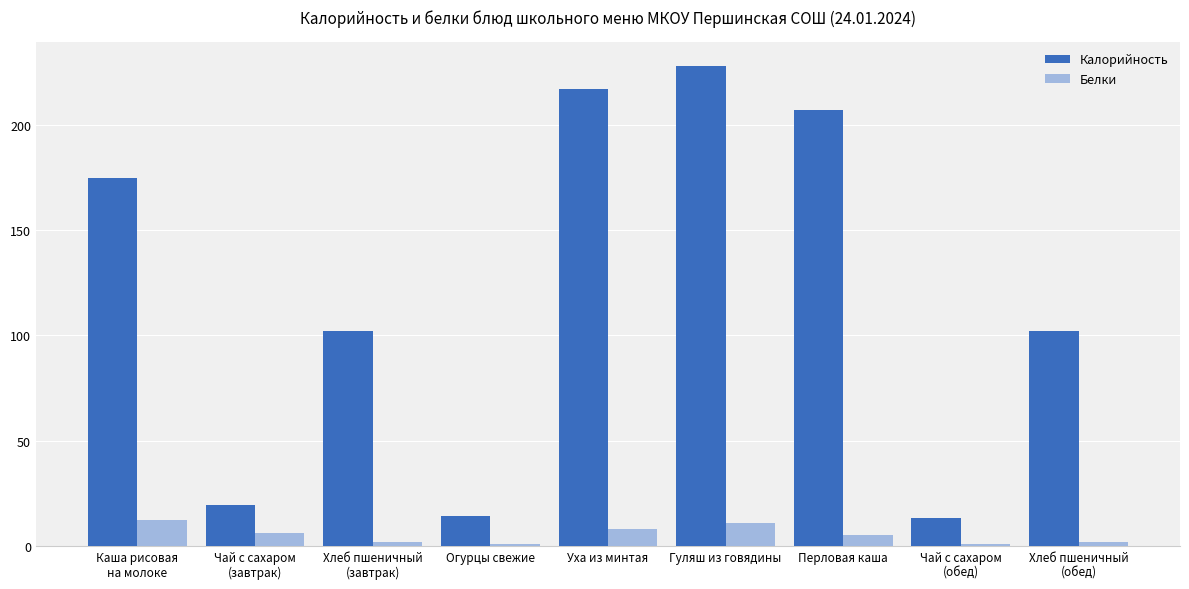

Which series has the largest total across all categories?

Калорийность